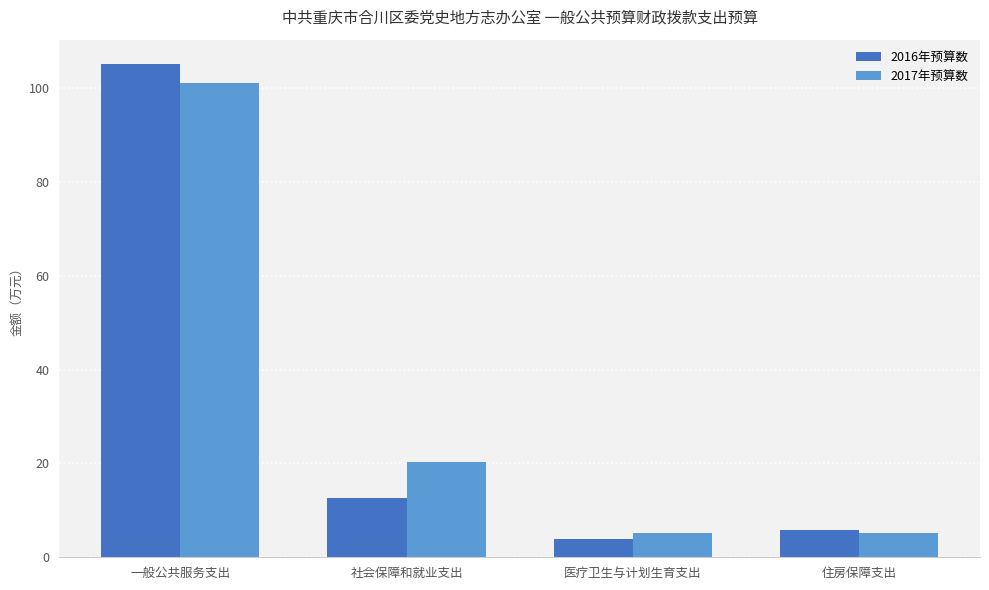

Between 一般公共服务支出 and 社会保障和就业支出, which series saw the biggest shift?

2016年预算数